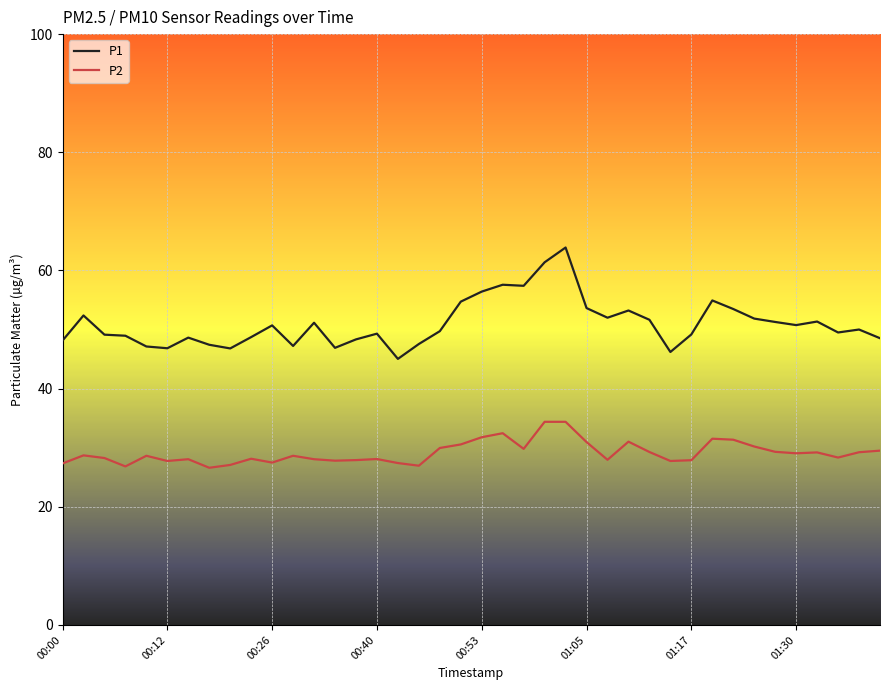

List the series in order of their overall mean, lowest first.

P2, P1